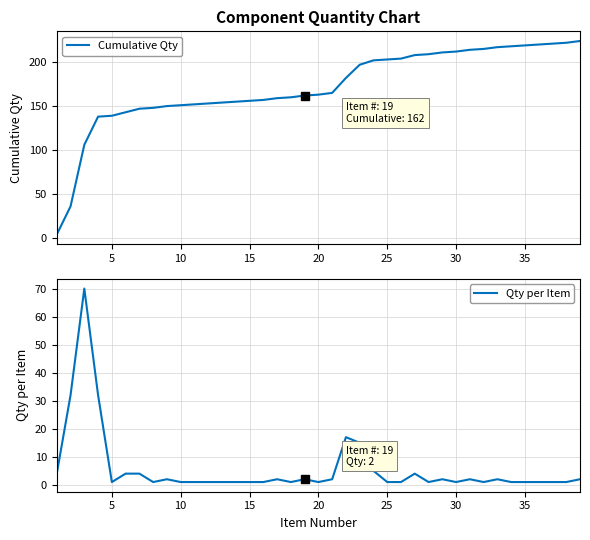

What is the highest value of the Qty per Item series?

70